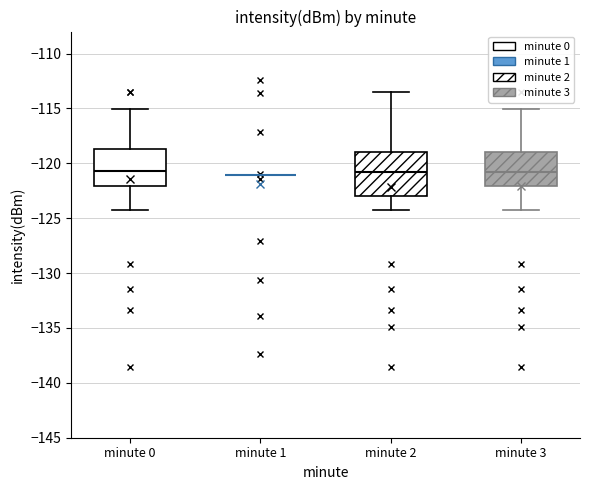

Reading left to right, read every box against the y-axis: the position of its median line, the range the box covers, and the ends of its whiskers. The values are not printed on the chart, so give them approximately, as read against the axis.

minute 0: median -120.5, box -122.0 to -118.5, whiskers -124.5 to -115.0
minute 1: box collapsed to a line at -121.0, whiskers -121.0 to -121.0
minute 2: median -121.0, box -123.0 to -119.0, whiskers -124.5 to -113.5
minute 3: median -121.0, box -122.0 to -119.0, whiskers -124.5 to -115.0